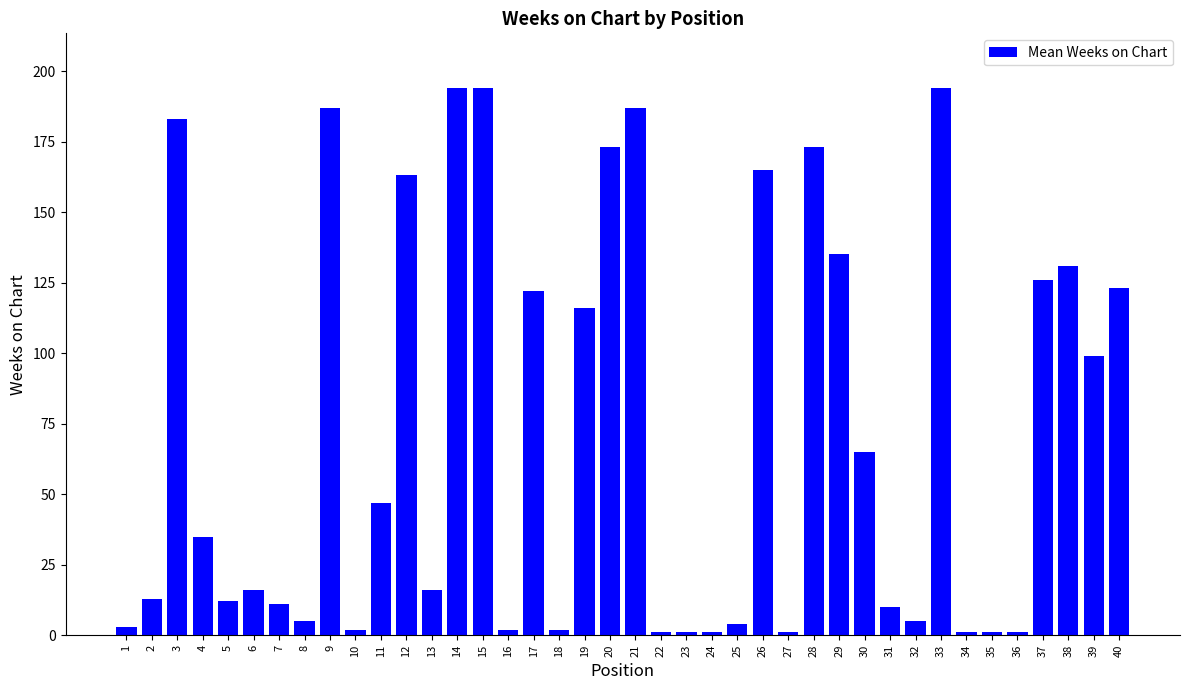

Where is the data nearest to the value 97?

39